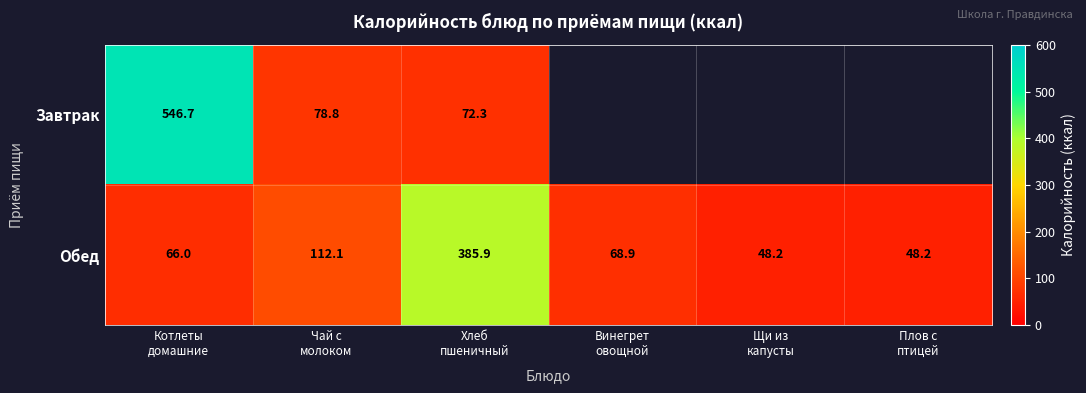

Rank the series by their maximum value, from highest to lowest.

Завтрак, Обед